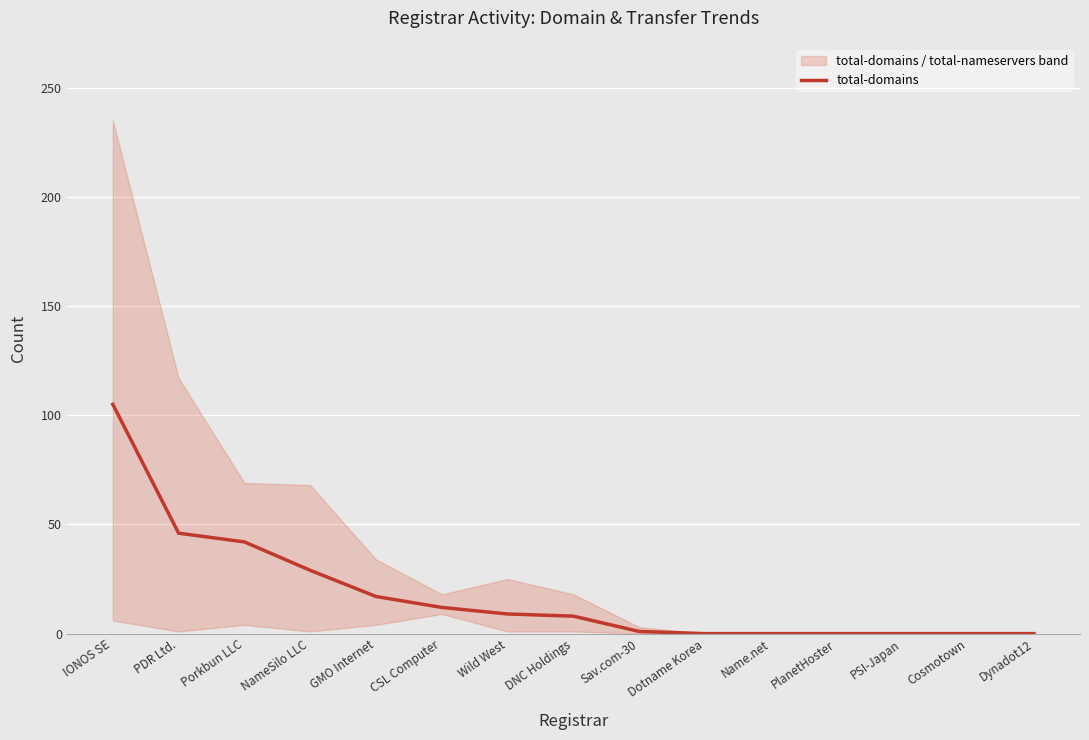

What is the label of the 5th point from the left?

GMO Internet